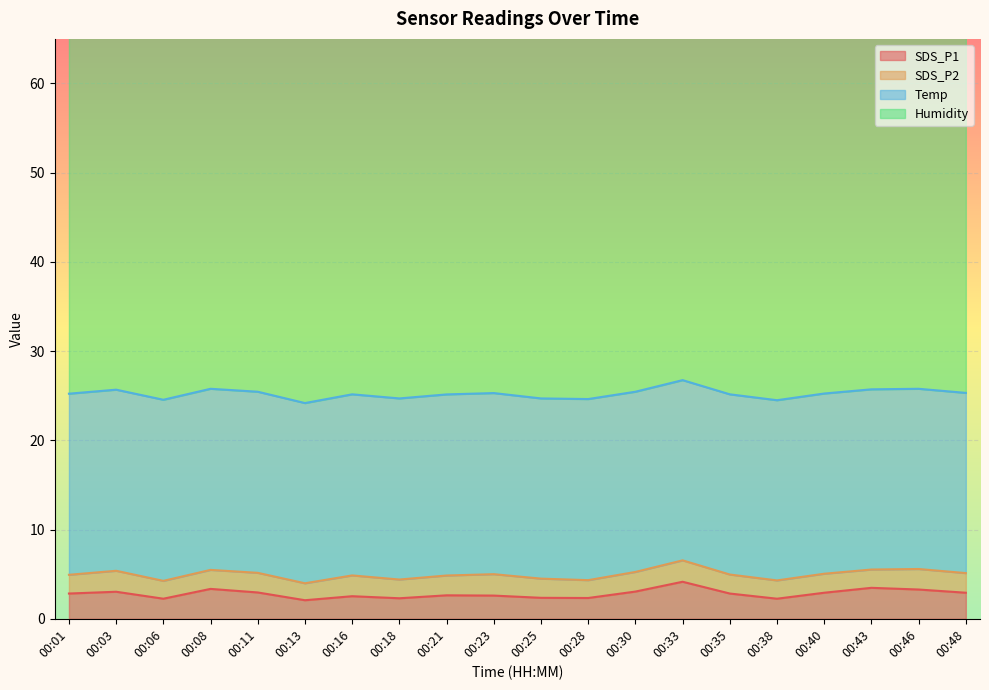

At how many categories does at least one series exceed 54?

20